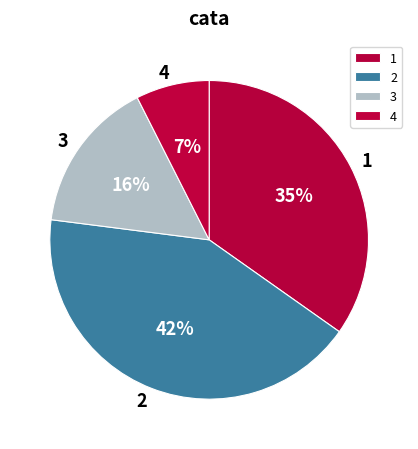

Does 2 represent more than half of the total?

No